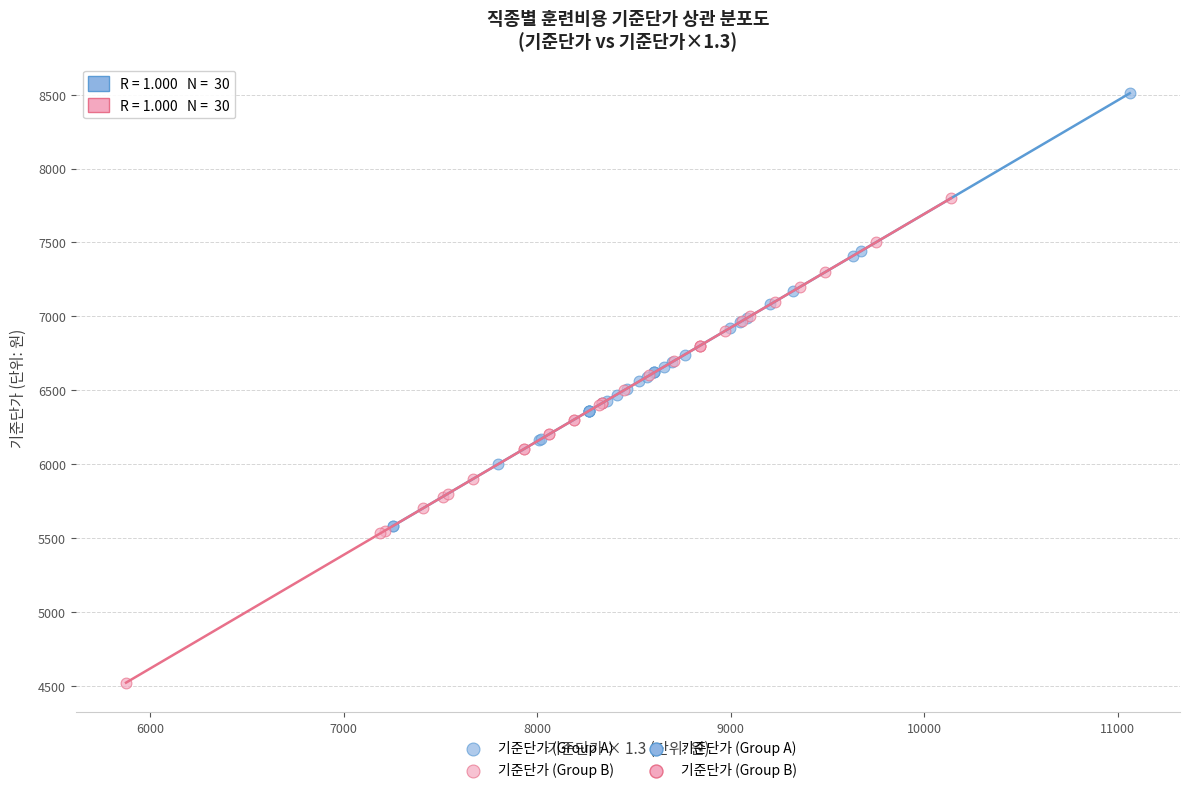

Which series reaches the maximum Y coordinate?

기준단가 (Group A)